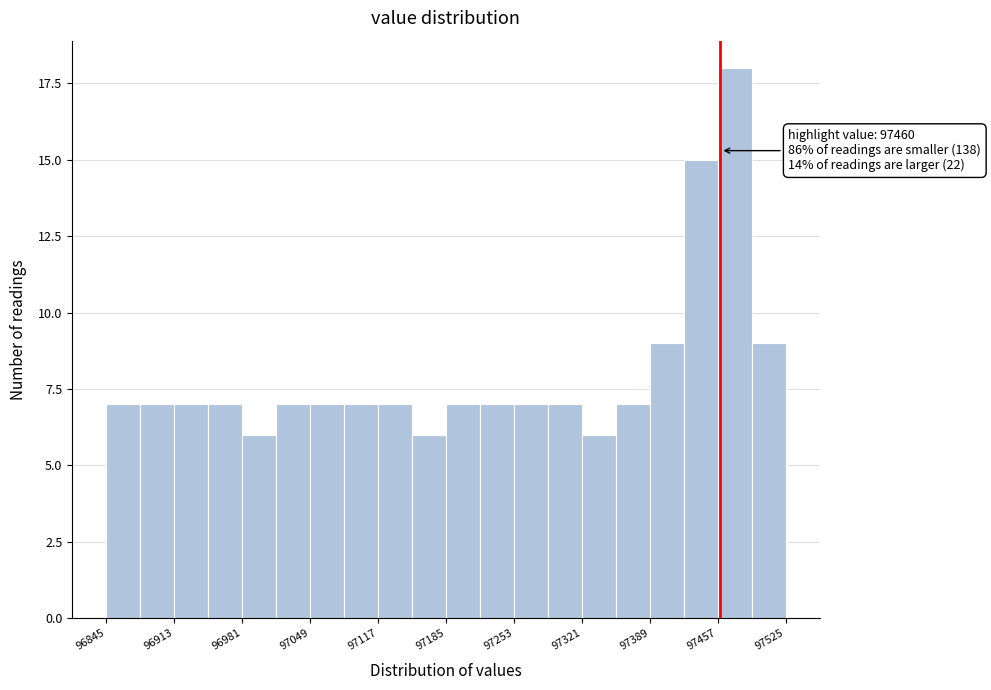

Read against the x-axis, roughly where is the centre of the tallest bar?

97470